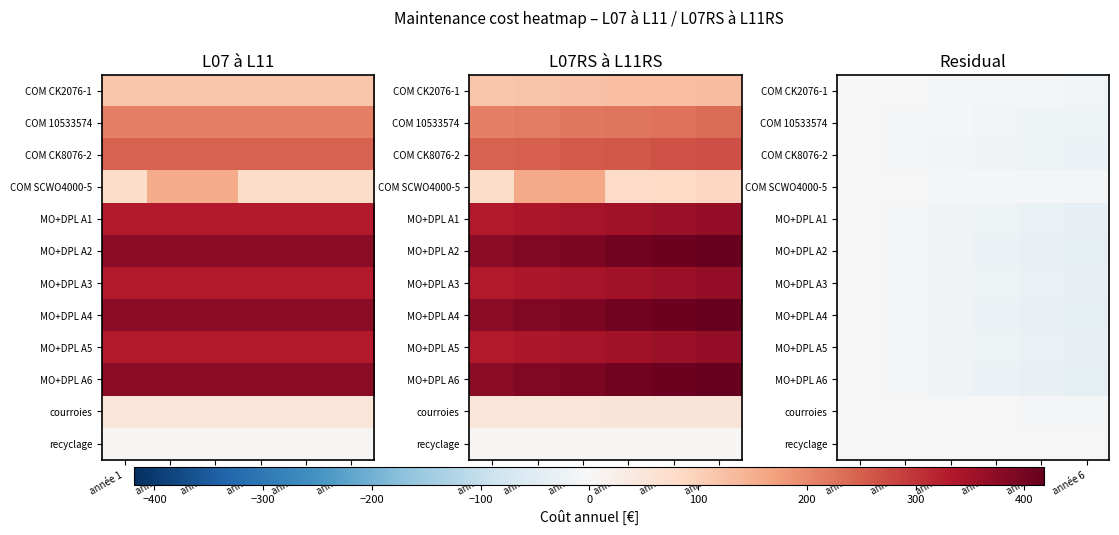

What is the difference between the COM CK2076-1 values at année 6 and année 4?

5.0